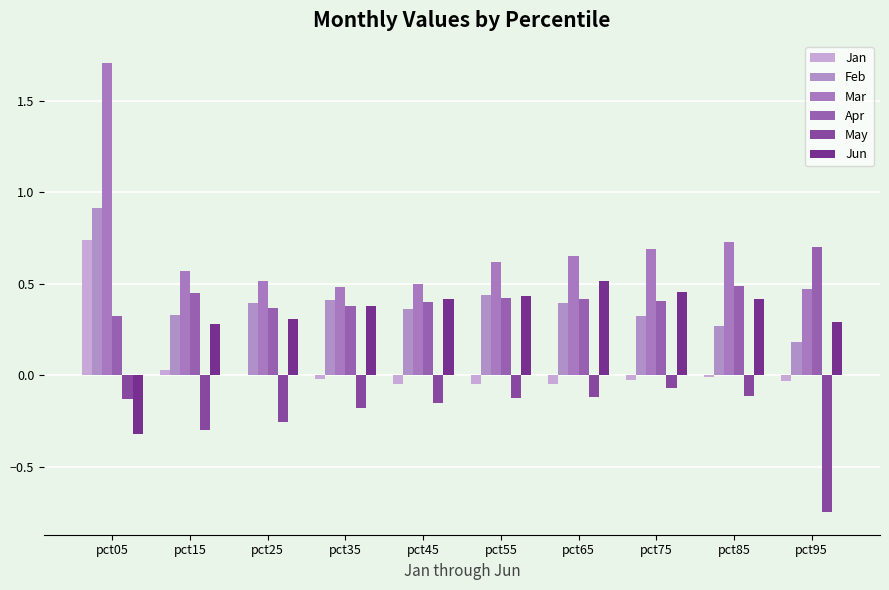

What value does the Mar series have at pct65?

0.7